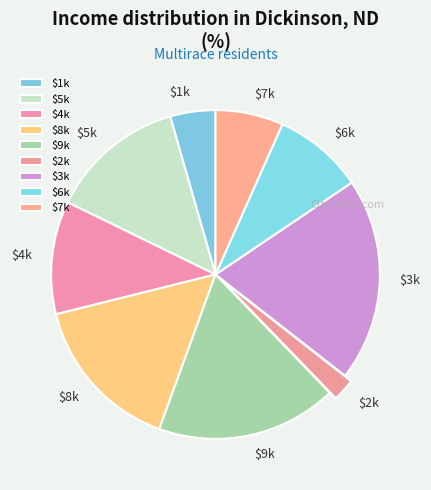

Which category has the smallest portion of the pie?

$2k